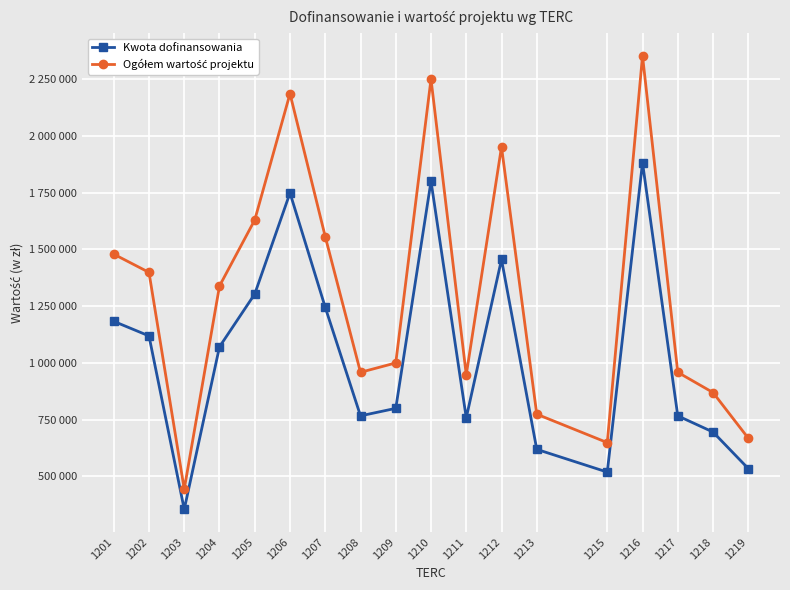

Does the chart have visible grid lines?

Yes